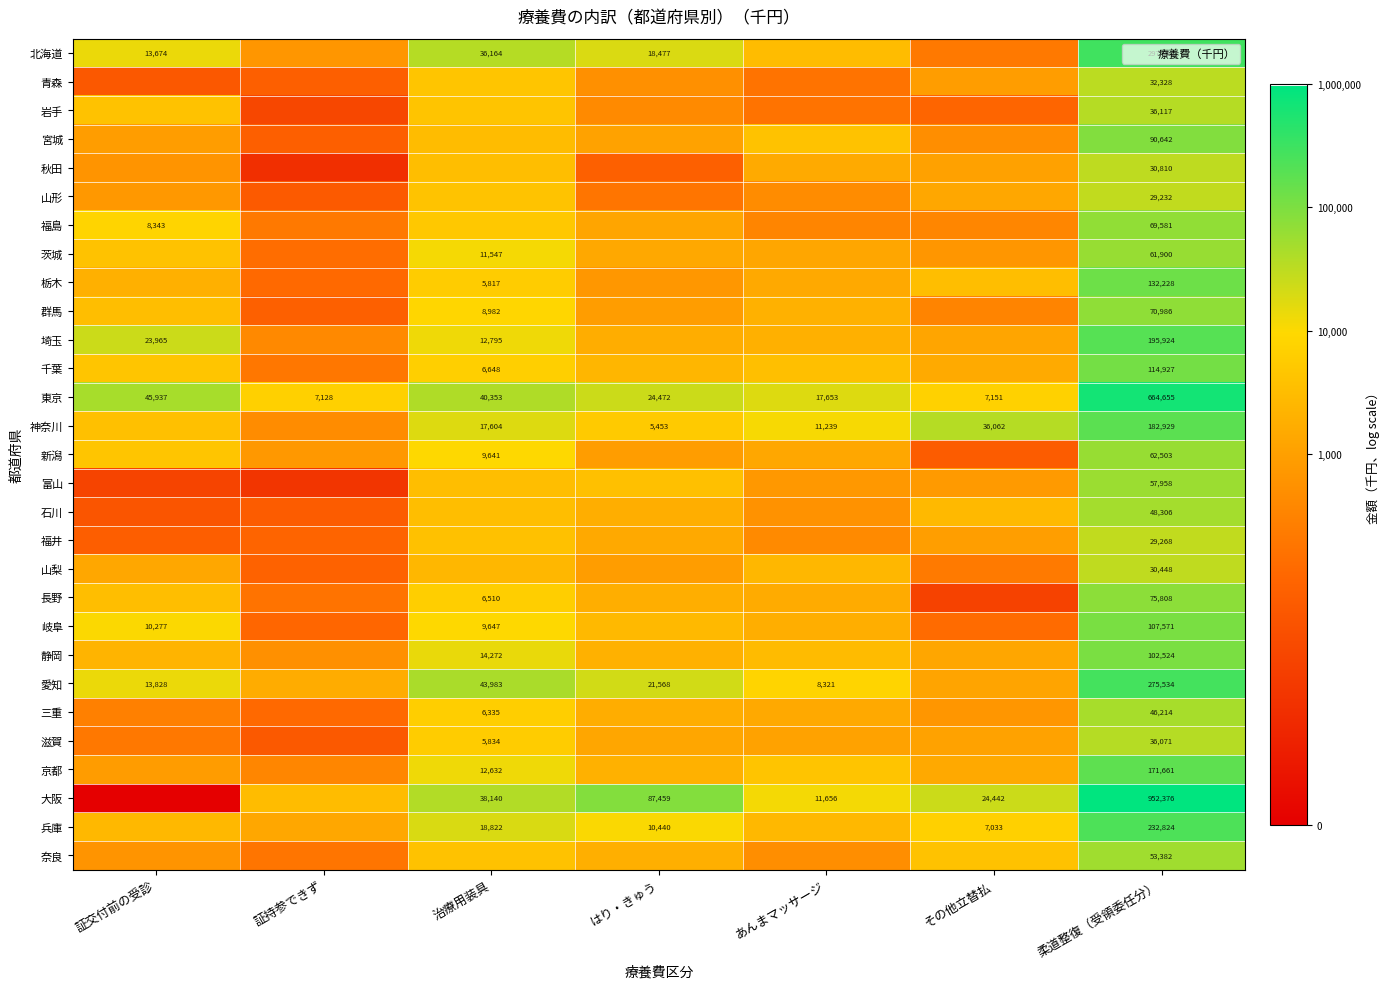

Which label corresponds to the smallest value in the chart?

証交付前の受診